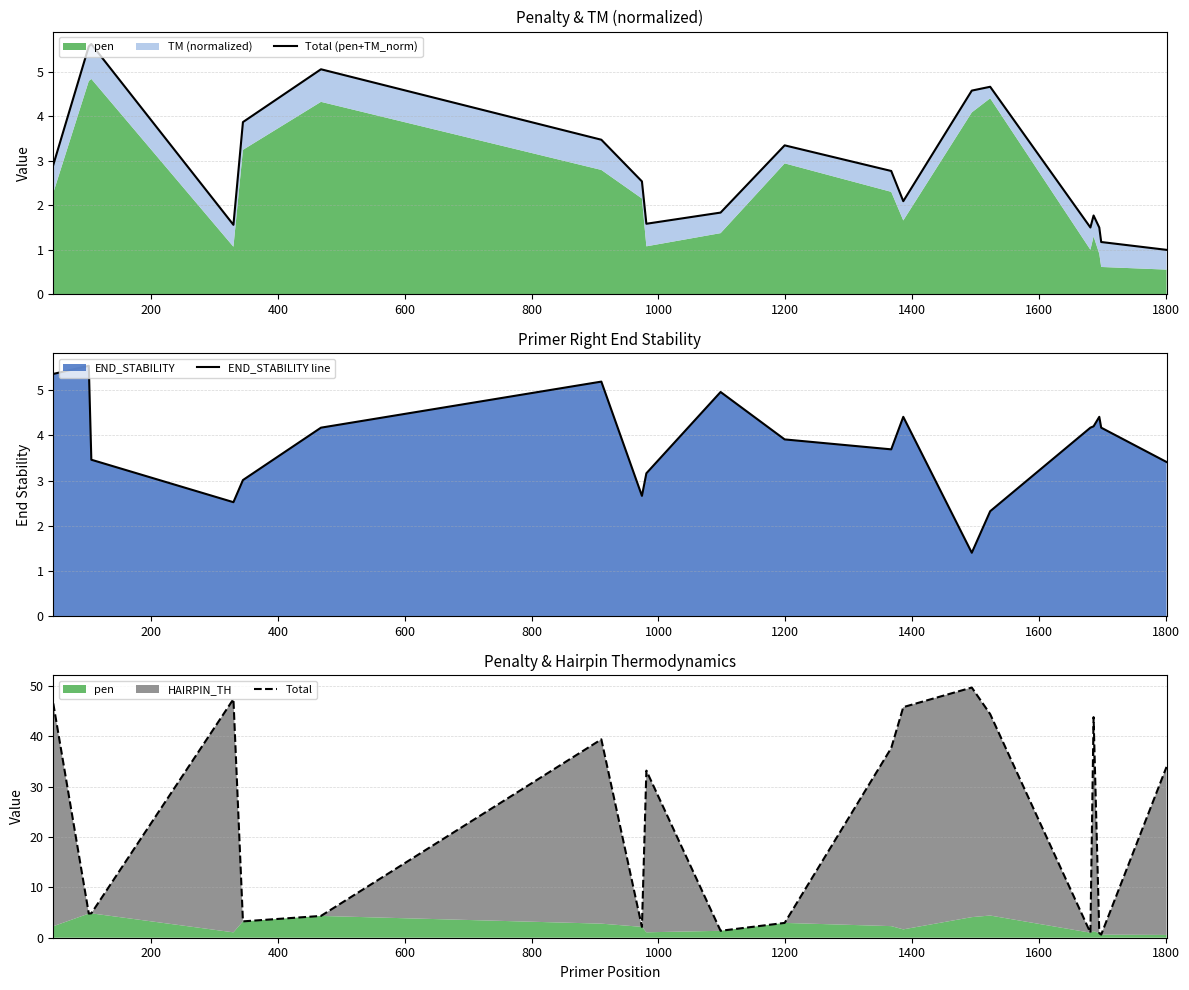

How many intersections are there between END_STABILITY line and Total (pen+TM_norm)?

6